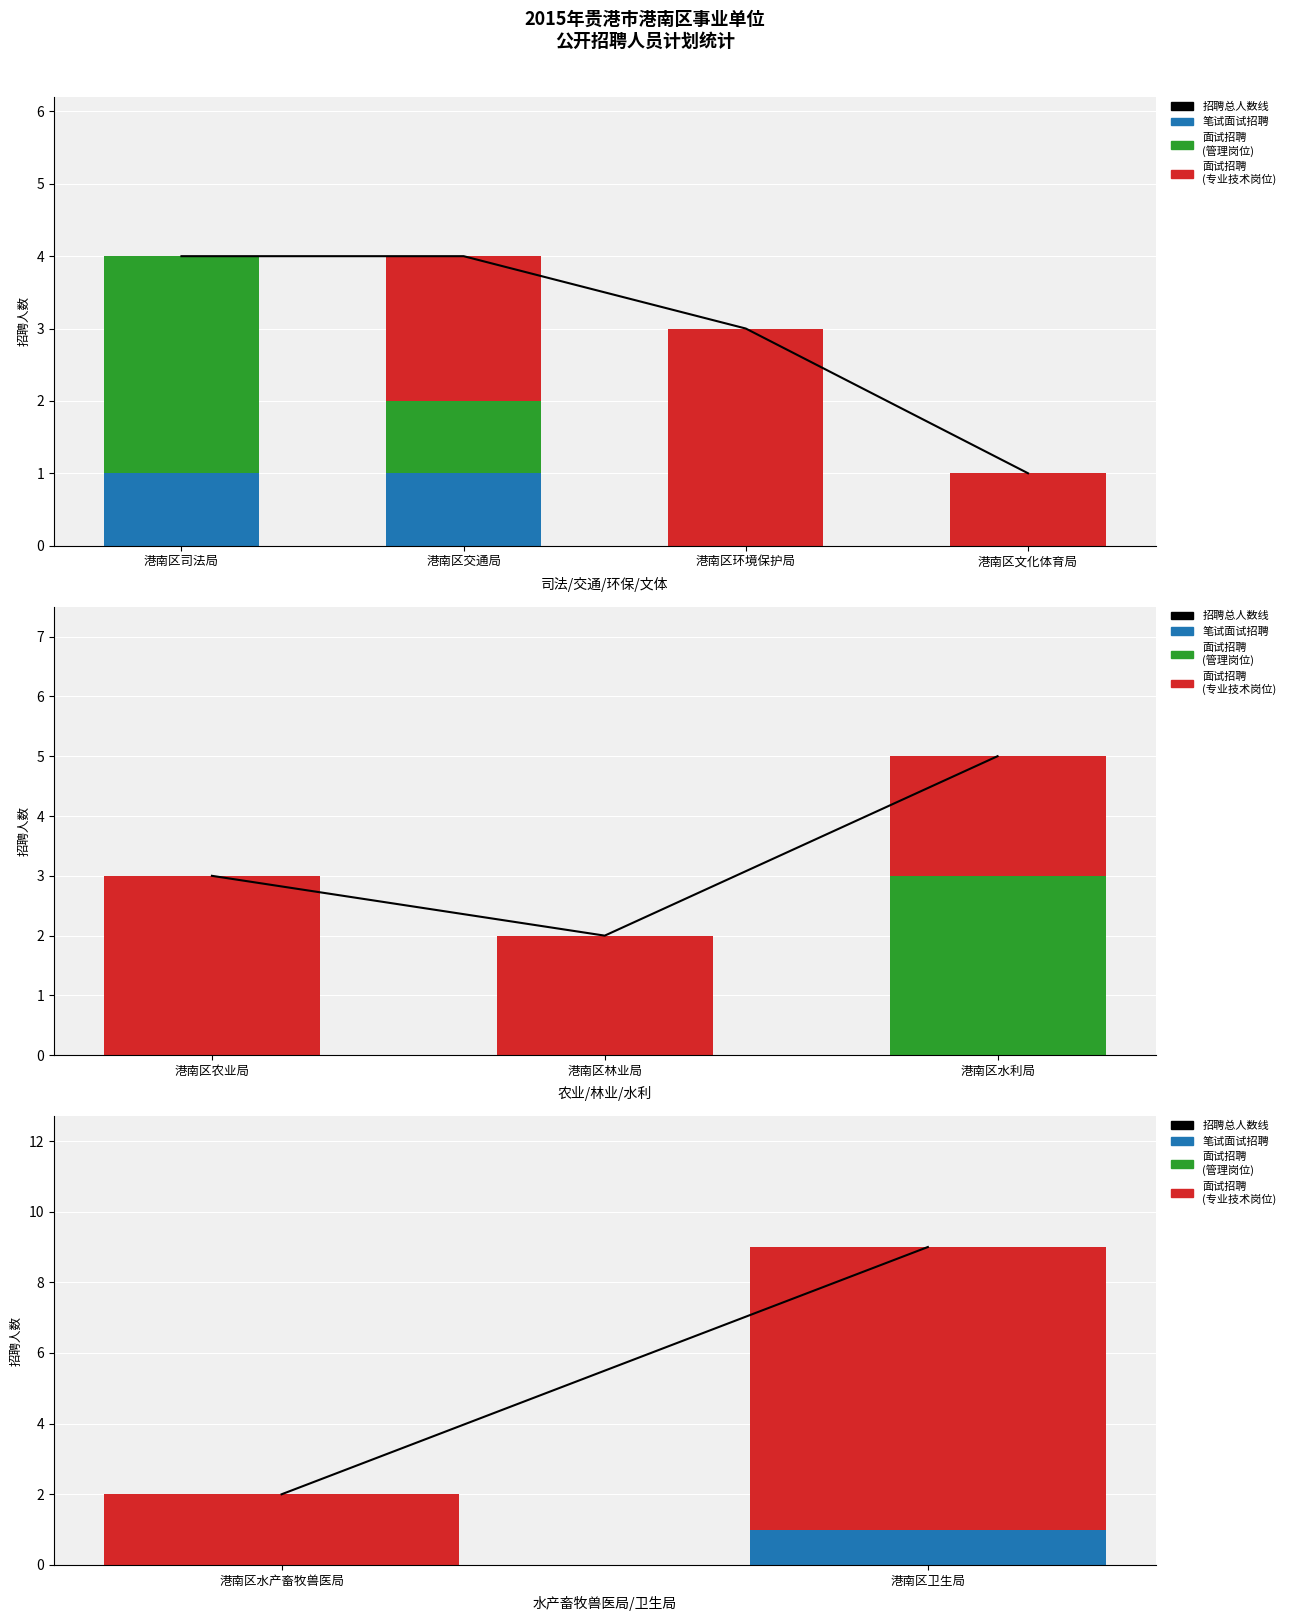

Which series has the widest spread of values?

招聘总人数线